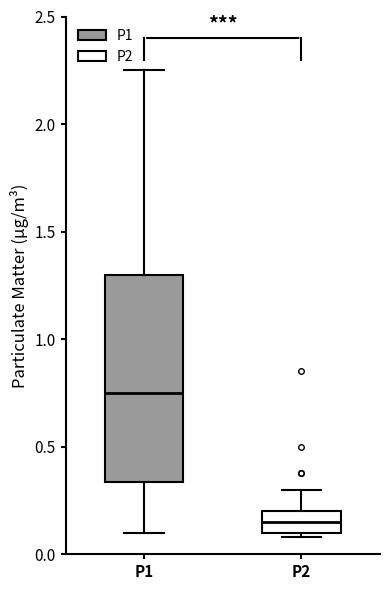

Reading left to right, transcribe this box plot: for each box, give where its median line is, the range the box spans, and where its two whiskers end, as read against the y-axis. The values are not printed on the chart, so give them approximately, as read against the axis.

P1: median 0.75, box 0.35 to 1.30, whiskers 0.10 to 2.25
P2: median 0.15, box 0.10 to 0.20, whiskers 0.10 (just below the box's lower edge) to 0.30